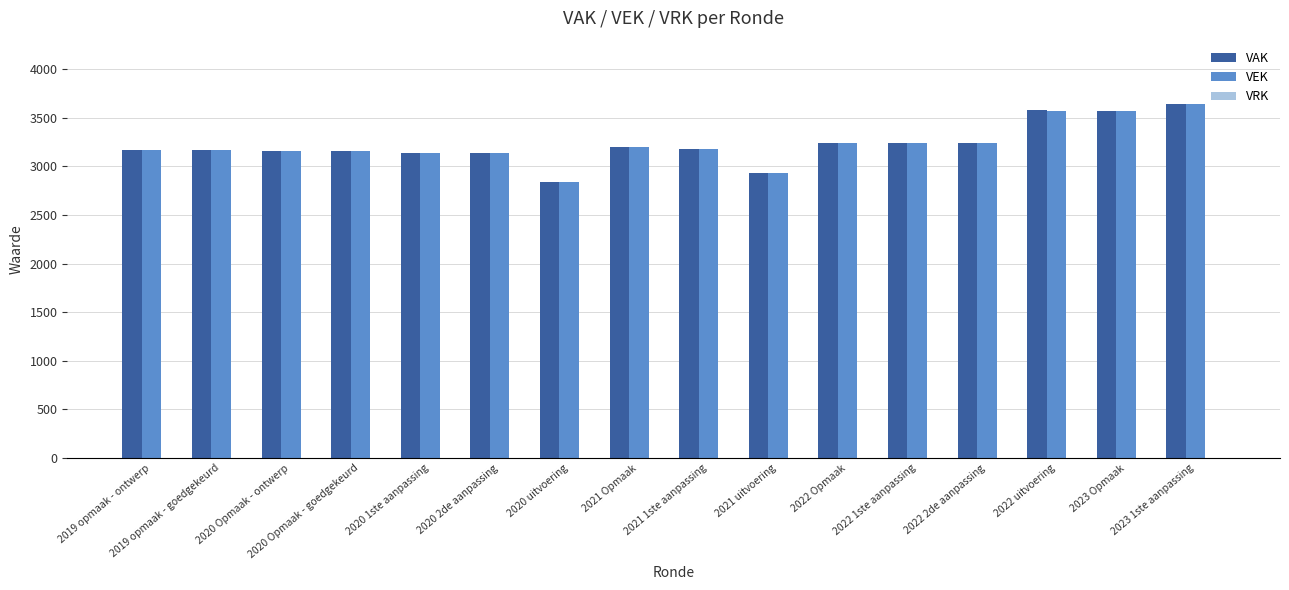

Does the chart contain any negative values?

No